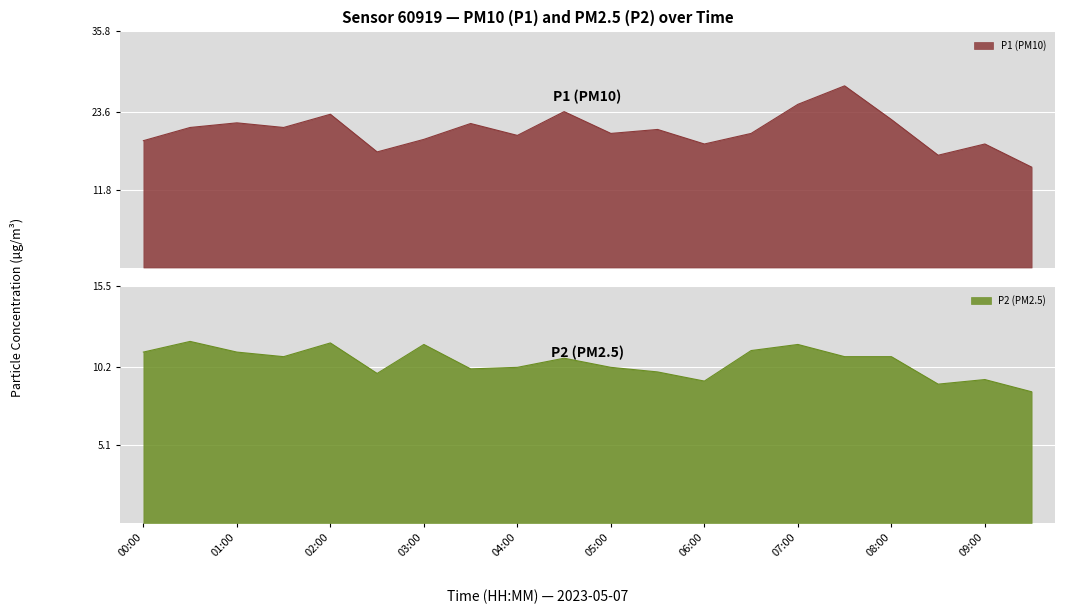

What is the total value across all series at 02:00?

35.0